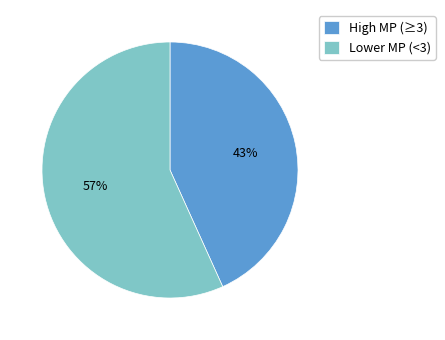

What percentage is the High MP (≥3) slice, to the nearest percent?

43%